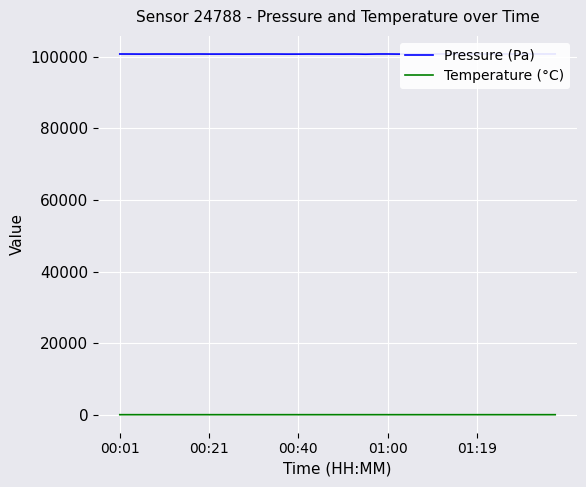

What is the value of the Temperature (°C) point at the 29th from the left?

1.8